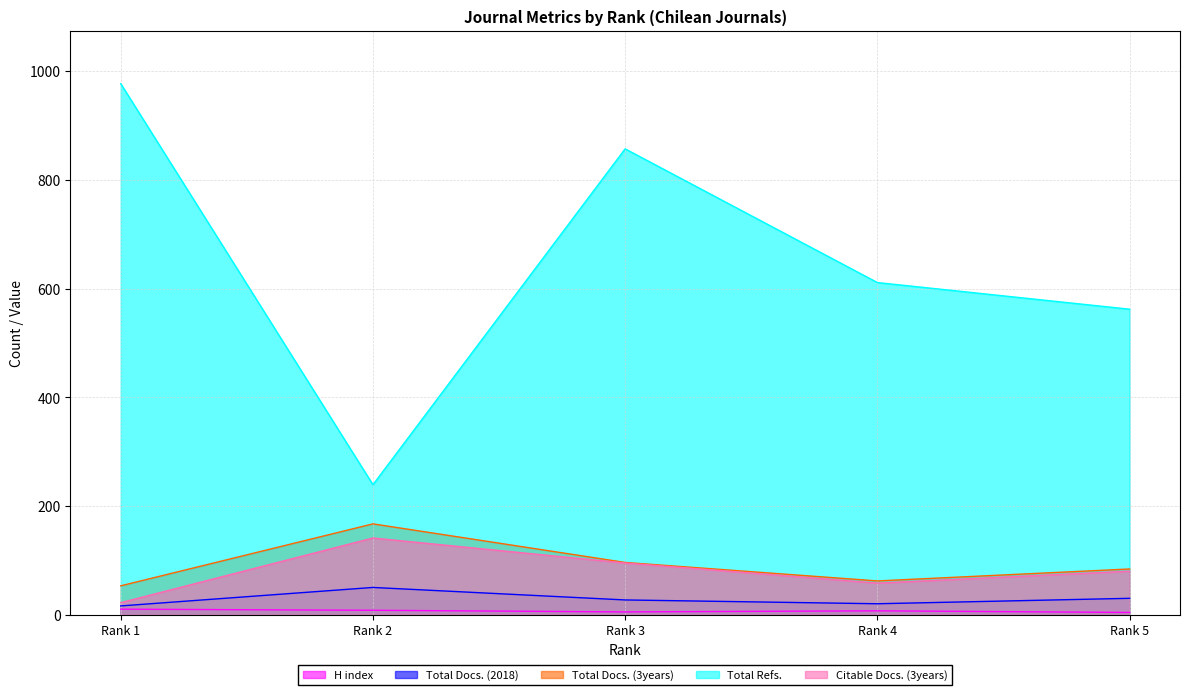

Reading left to right, transcribe all the data shown in this chart.

H index: 10	8	5	7	4
Total Docs. (2018): 16	50	27	20	30
Total Docs. (3years): 53	167	96	62	84
Total Refs.: 977	239	857	611	562
Citable Docs. (3years): 22	141	95	58	80